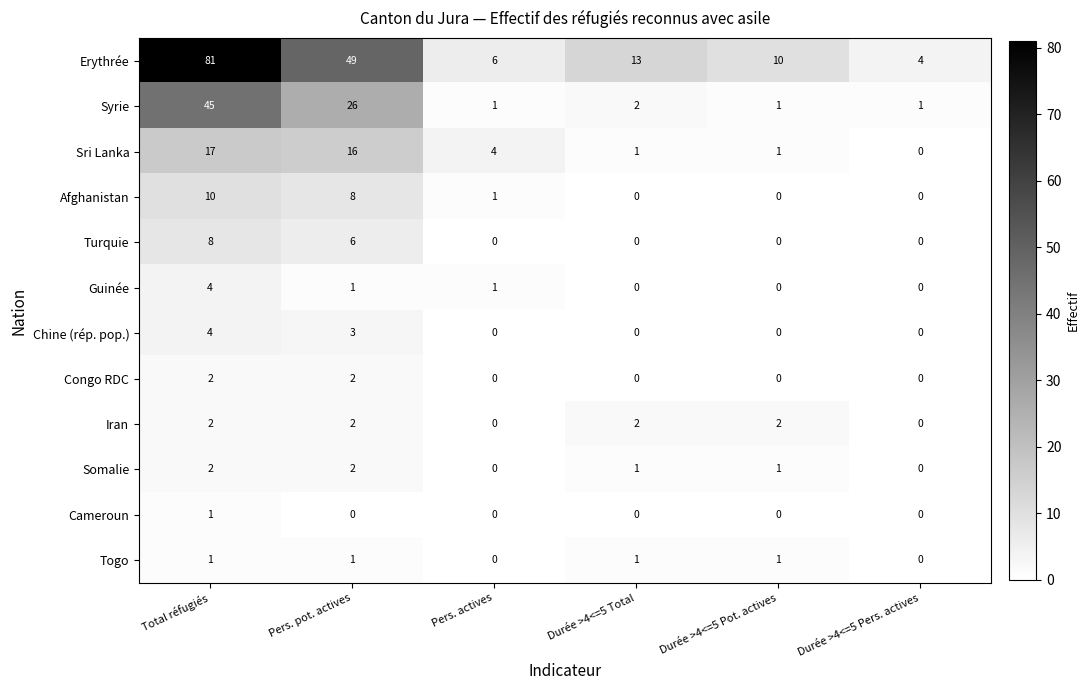

What is the sum of all Togo values?

4